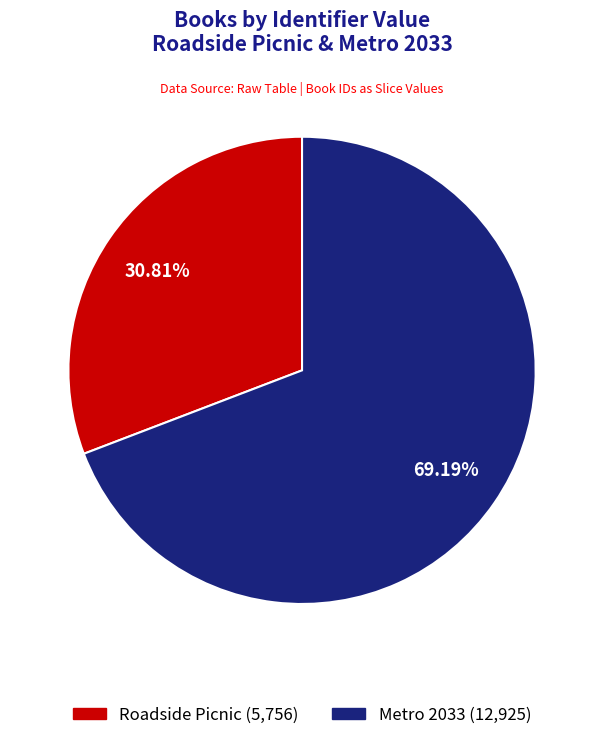

Count the number of slices in the pie.

2